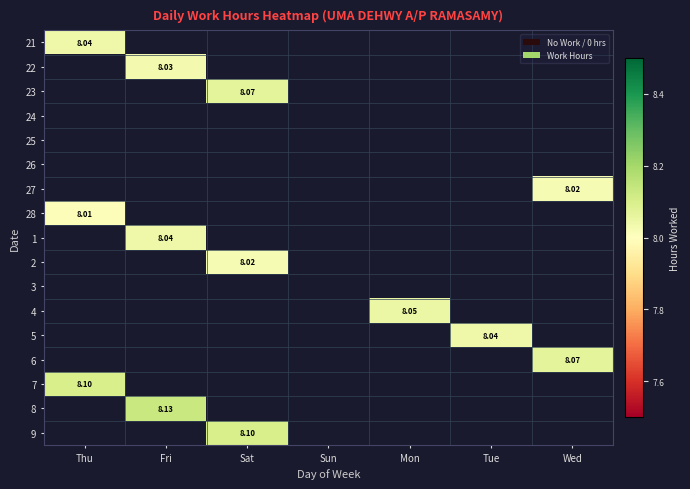

Rank the series by their maximum value, from highest to lowest.

8, 7, 9, 23, 6, 4, 21, 1, 5, 22, 27, 2, 28, 24, 25, 26, 3